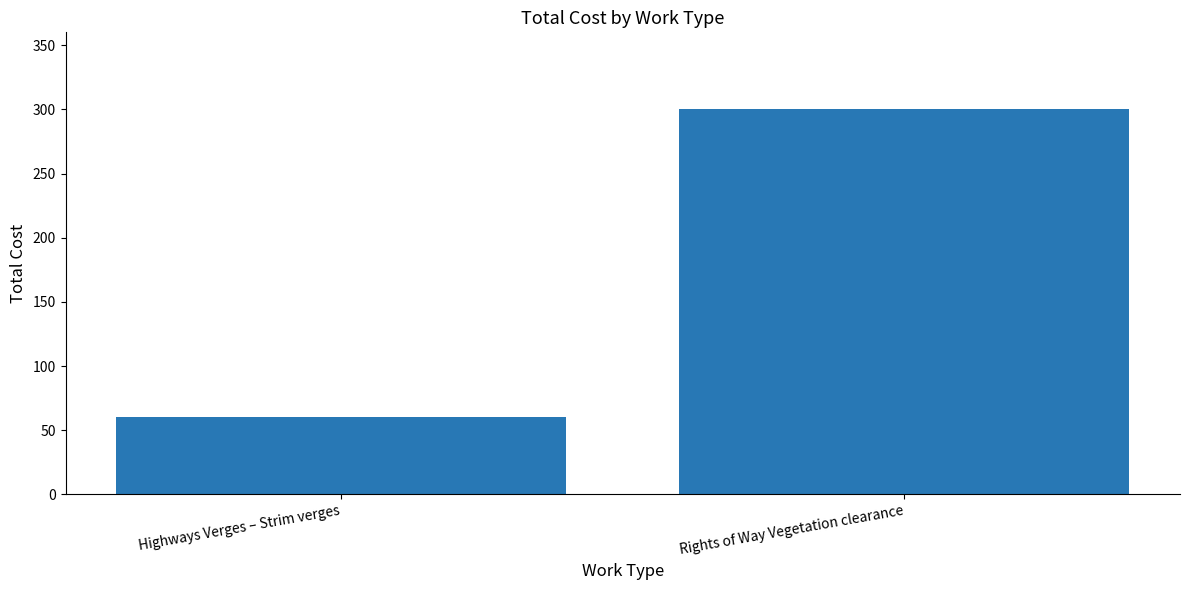

Is it true that the value at Highways Verges – Strim verges is 88?

False